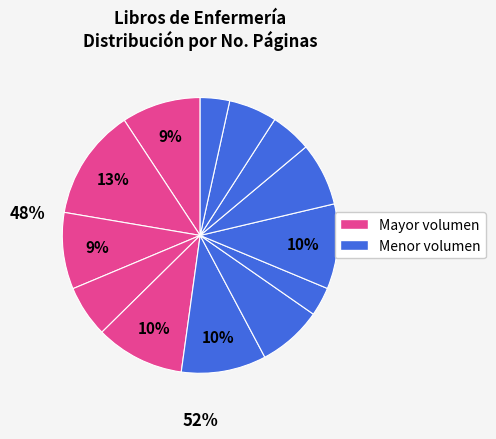

Is there a majority slice in this chart?

No